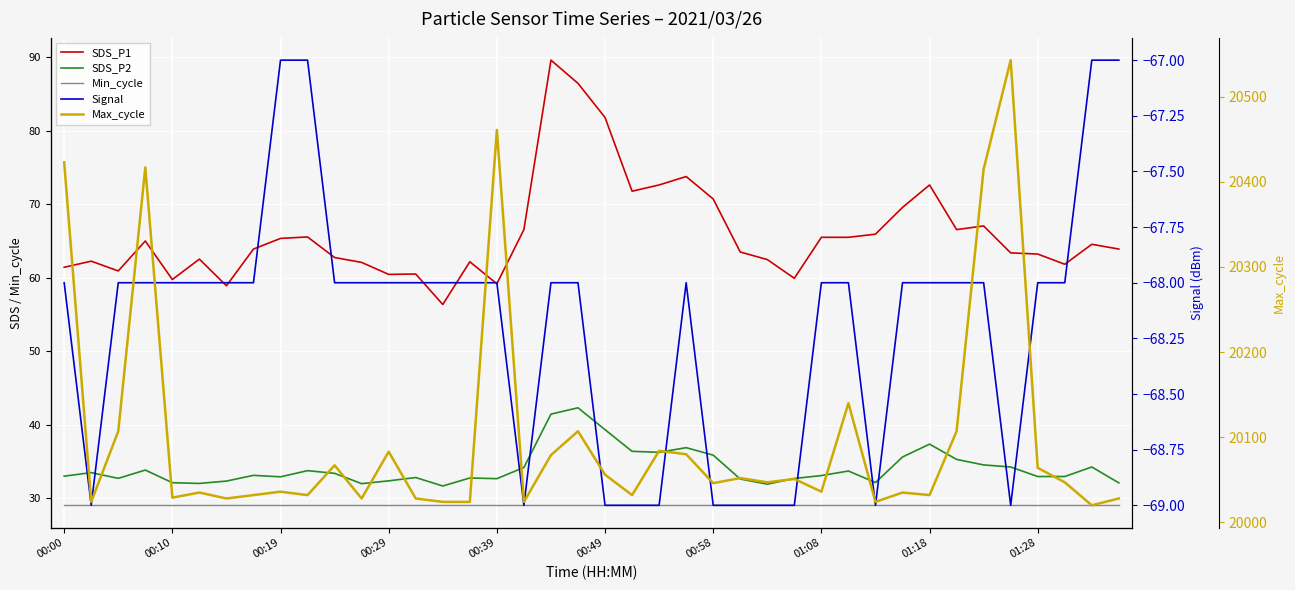

How many values in the SDS_P2 series exceed 33?

21